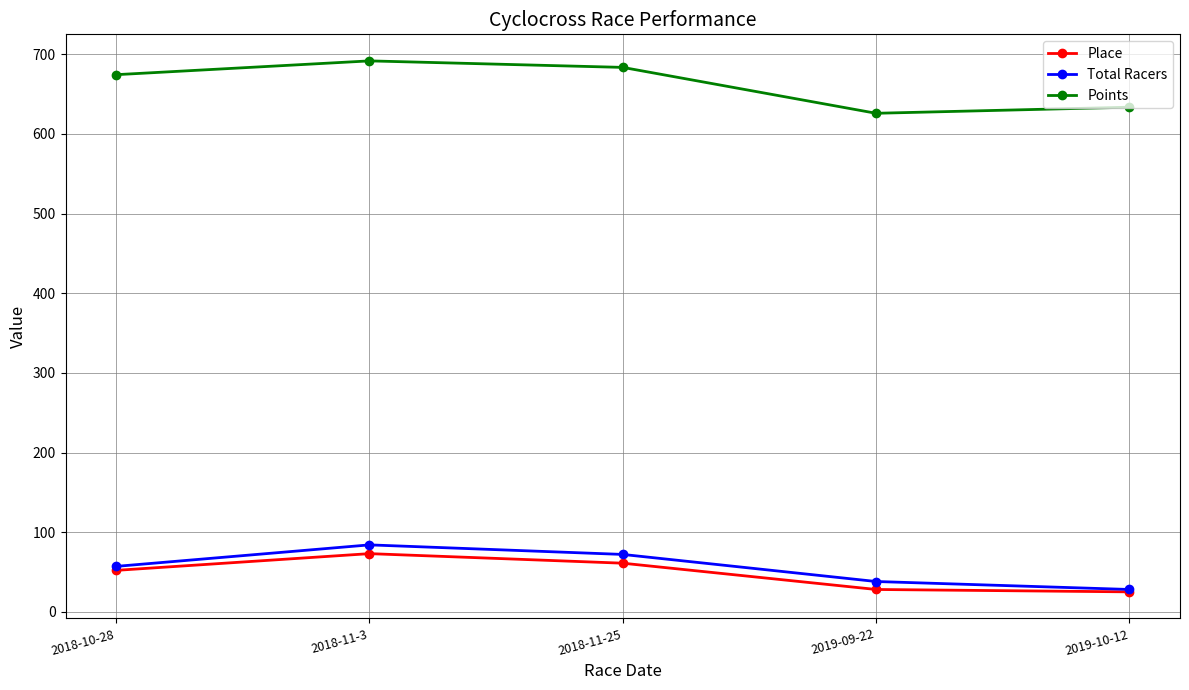

What is the value of the Total Racers point at the 1st from the left?

57.0